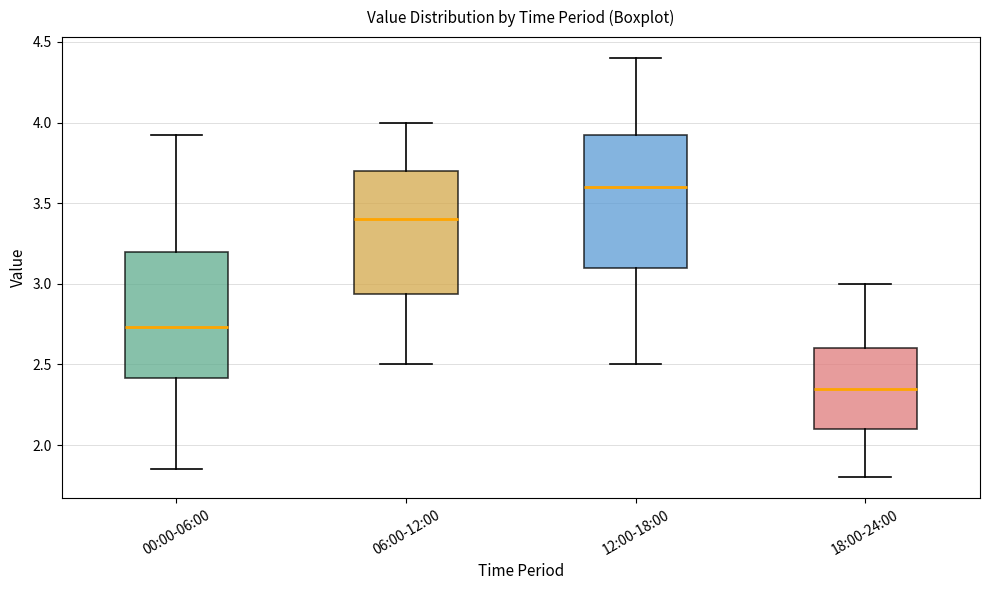

Where is the upper edge of the box for 12:00-18:00 on the y-axis? The values are not printed on the chart, so give them approximately, as read against the axis.

3.95